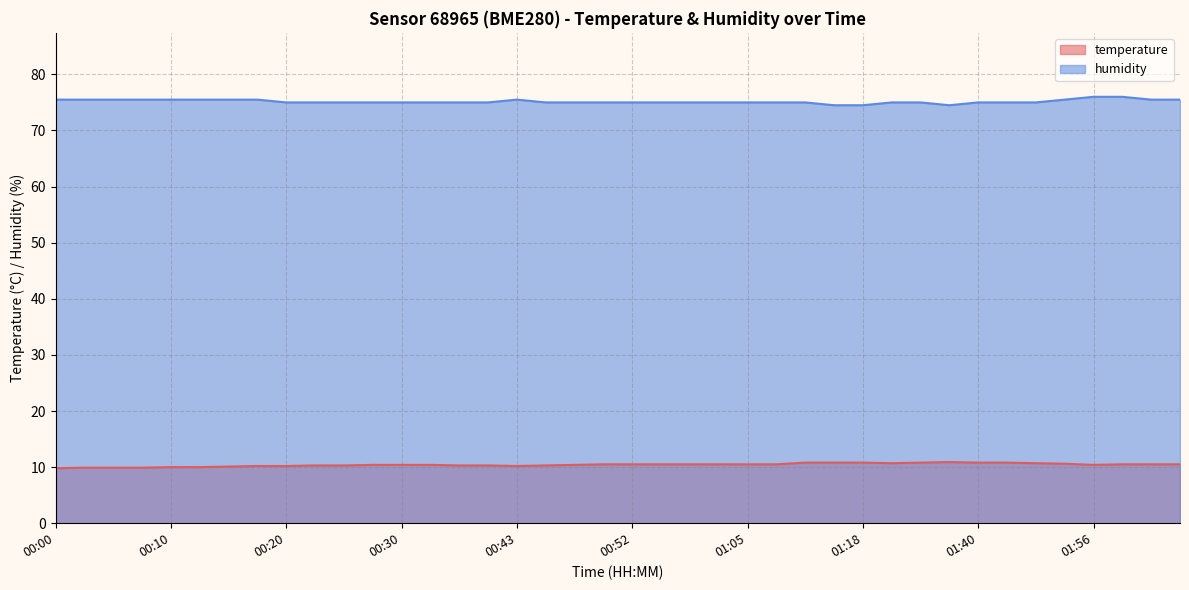

What is the average value of the temperature series?

10.4